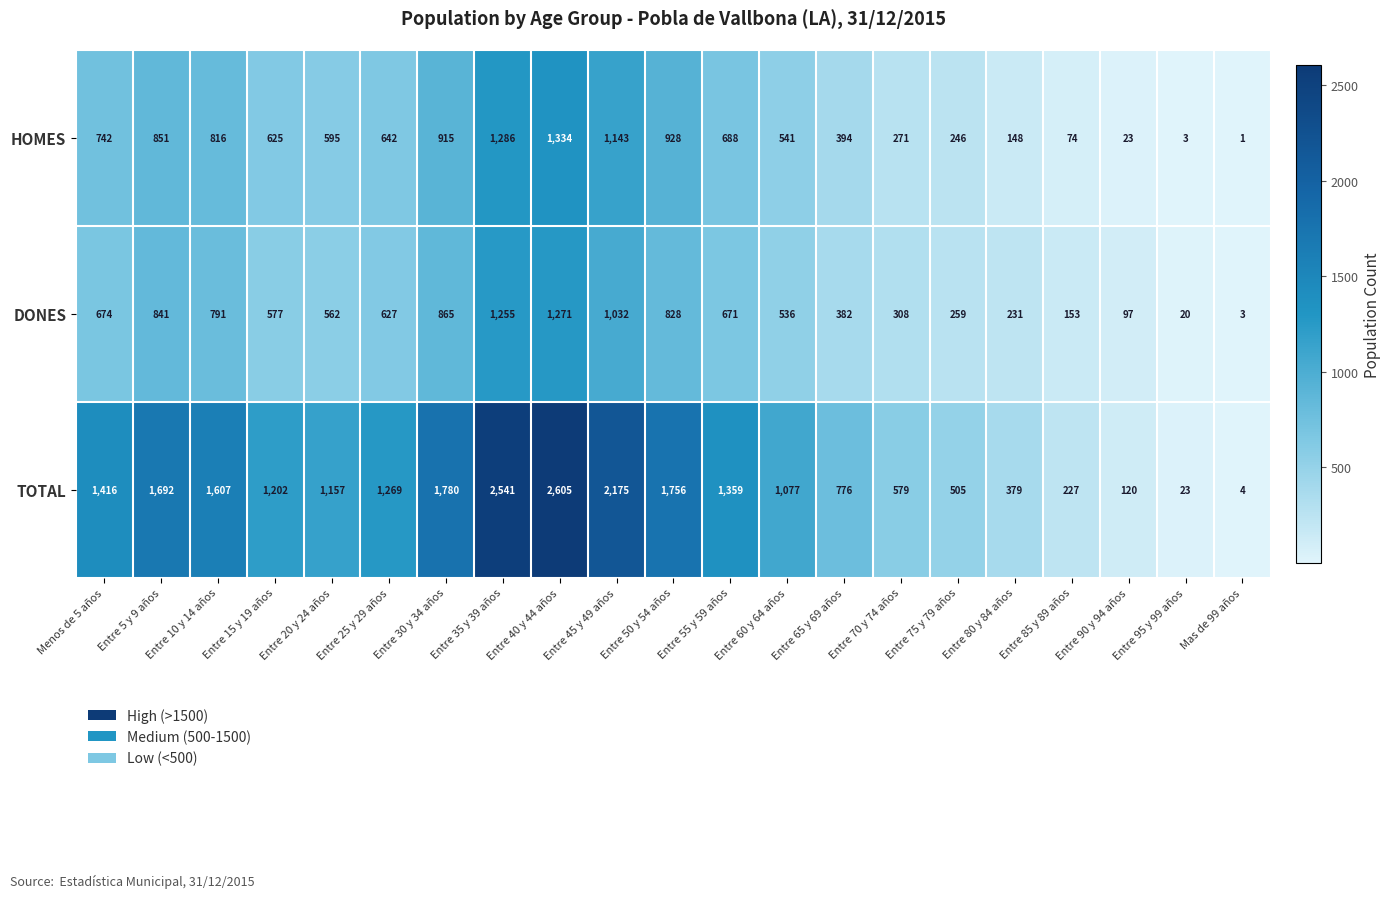

The HOMES series shows 742 at Menos de 5 años. True or false?

True